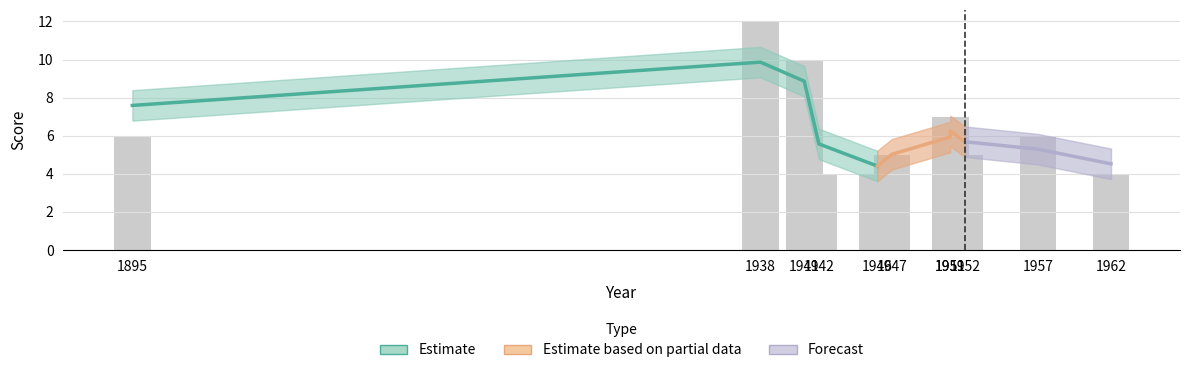

The value at 1951 is 6. True or false?

True